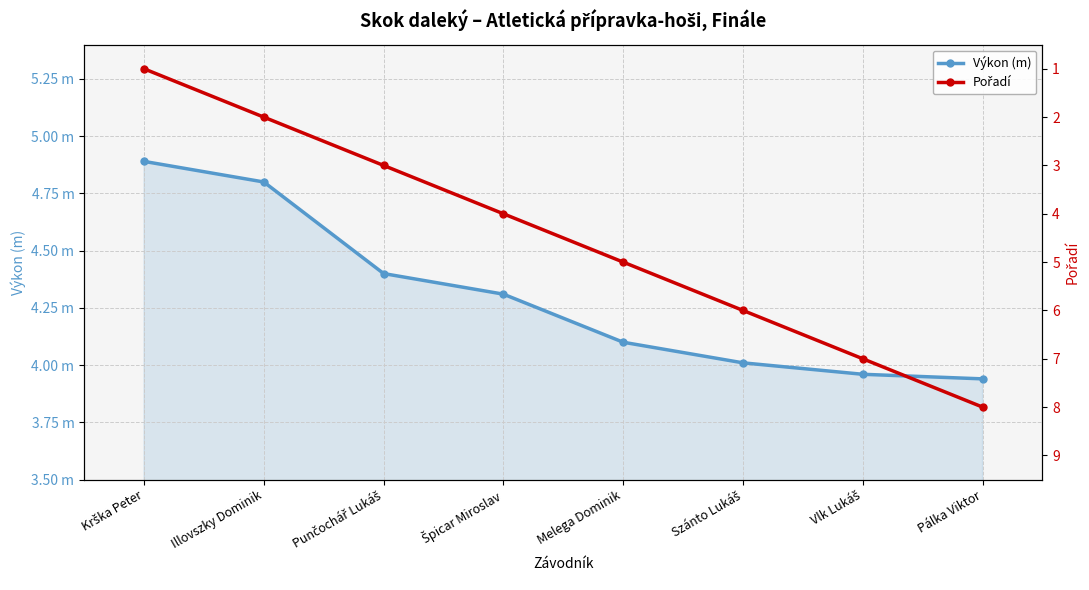

Reading right to left, list all the values displayed in this chart.

Výkon (m): 3.9	4.0	4.0	4.1	4.3	4.4	4.8	4.9
Pořadí: 8.0	7.0	6.0	5.0	4.0	3.0	2.0	1.0